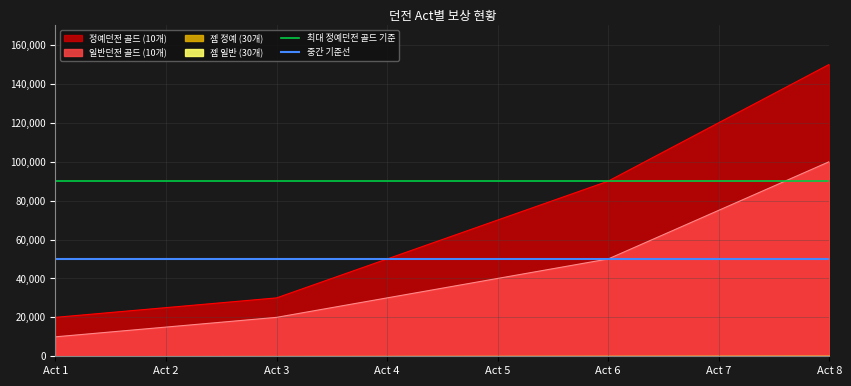

Which series has the largest total across all categories?

최대 정예던전 골드 기준